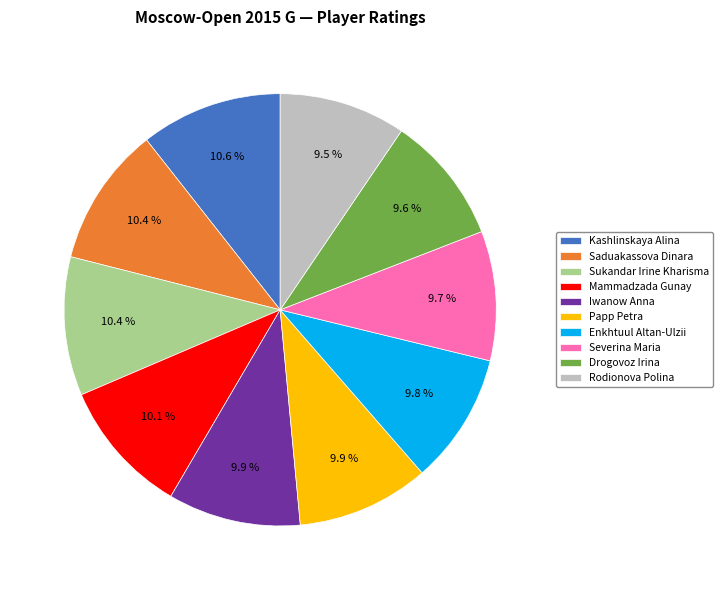

Does any single category account for the majority?

No